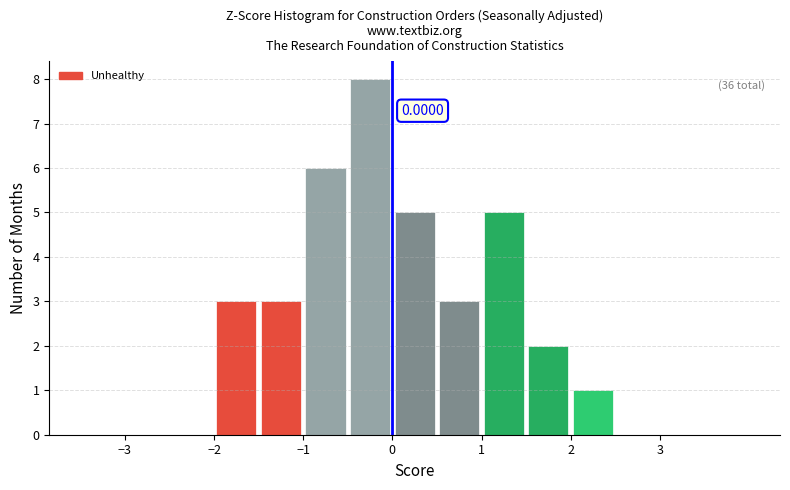

Which range on the x-axis has the tallest bar?

-0.5 to 0.0